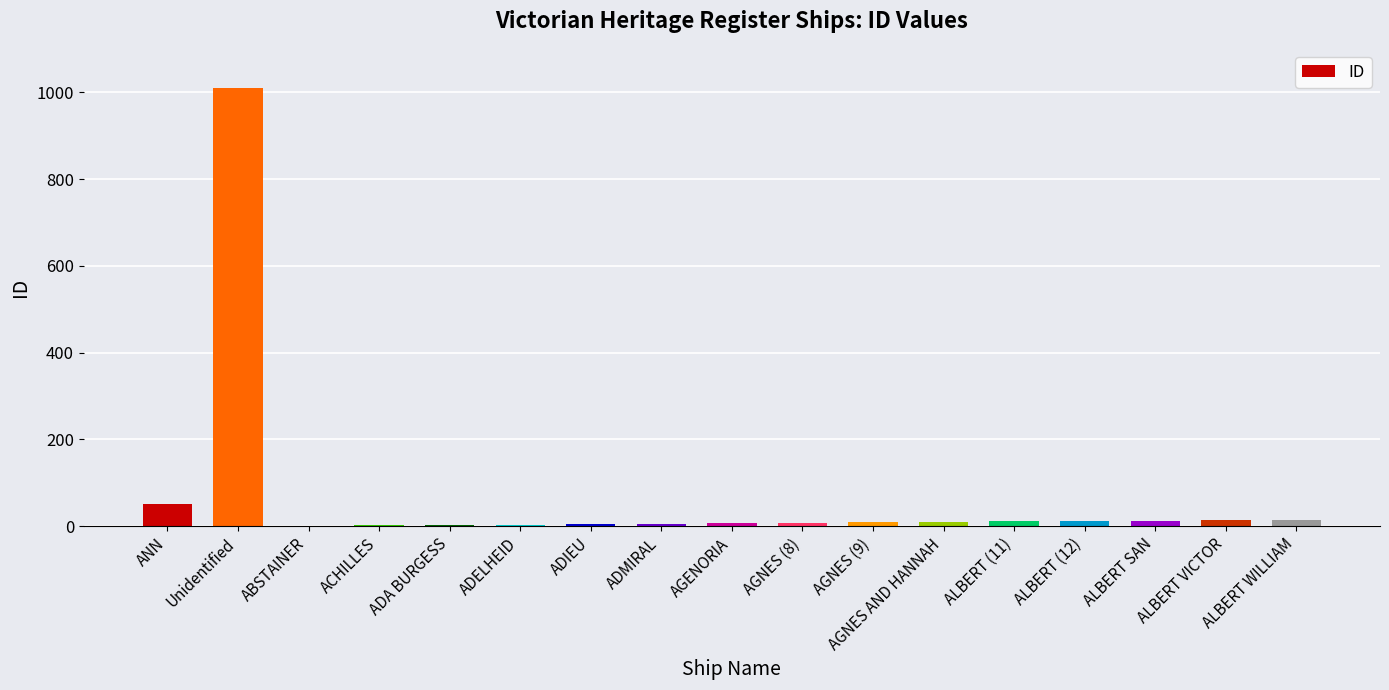

Count the number of categories in the chart.

17